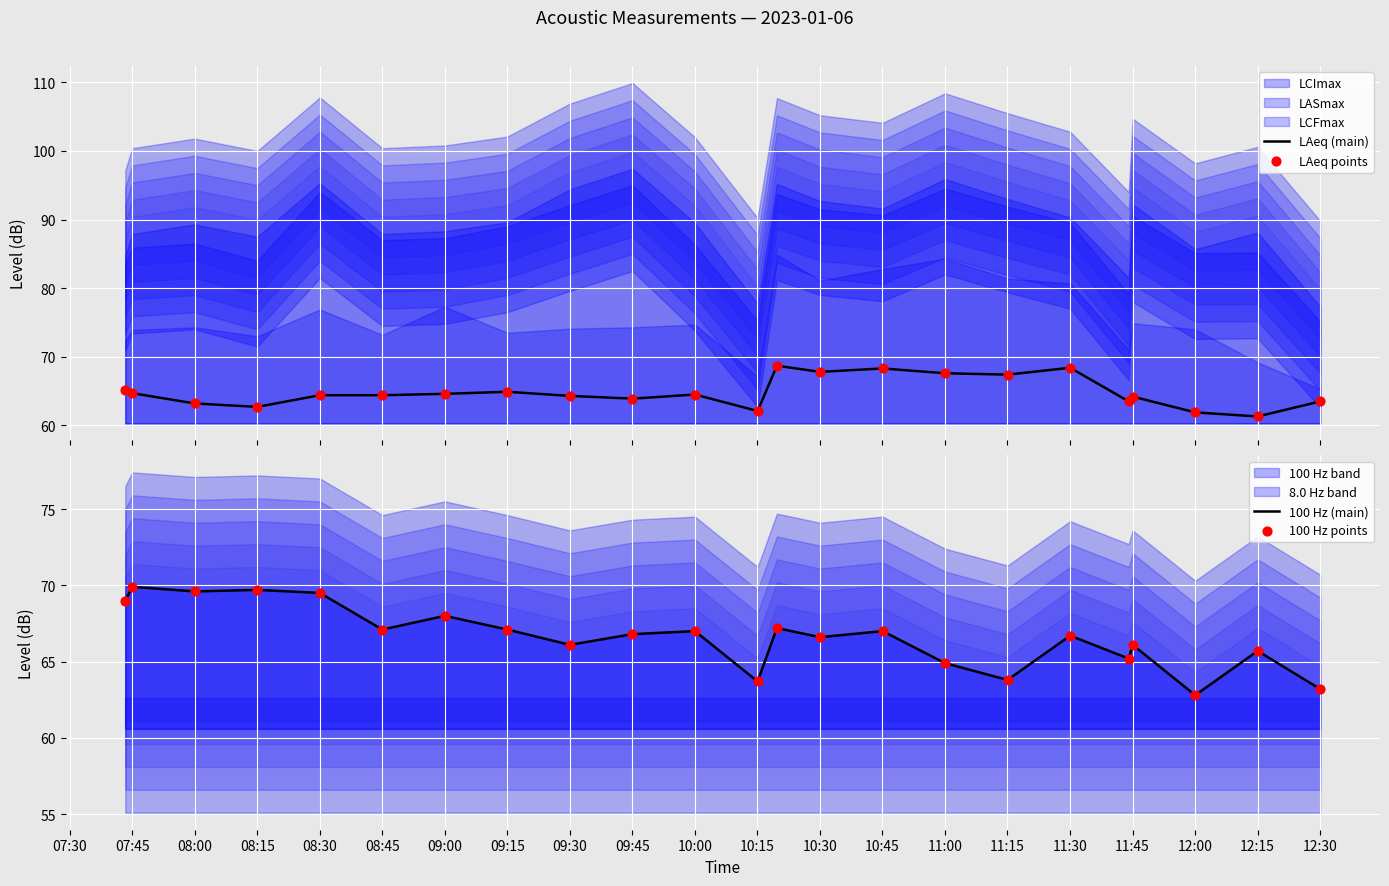

What is the lowest value of the LAeq (main) series?

61.3